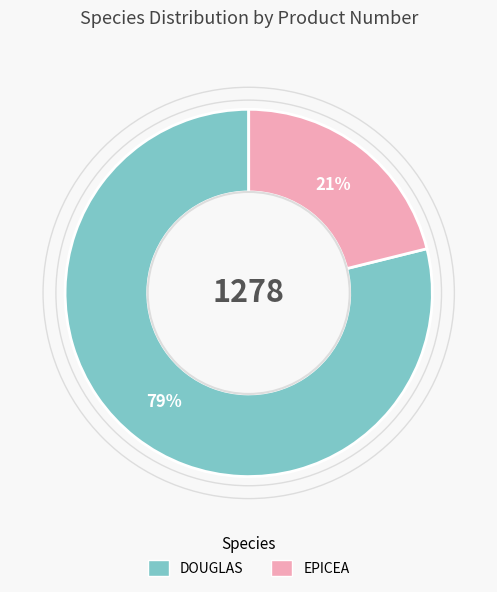

Is it true that DOUGLAS is 54% of the pie?

False